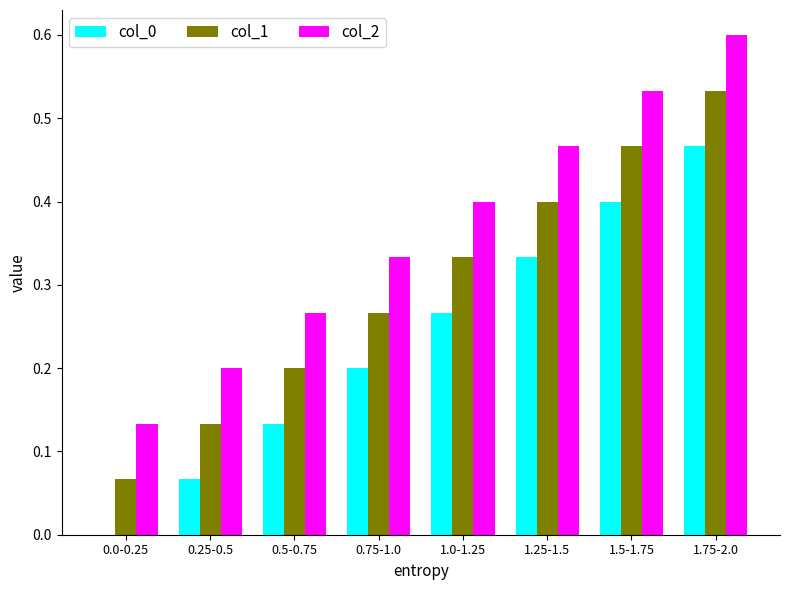

The value of col_2 at 1.75-2.0 is 0.6. True or false?

True